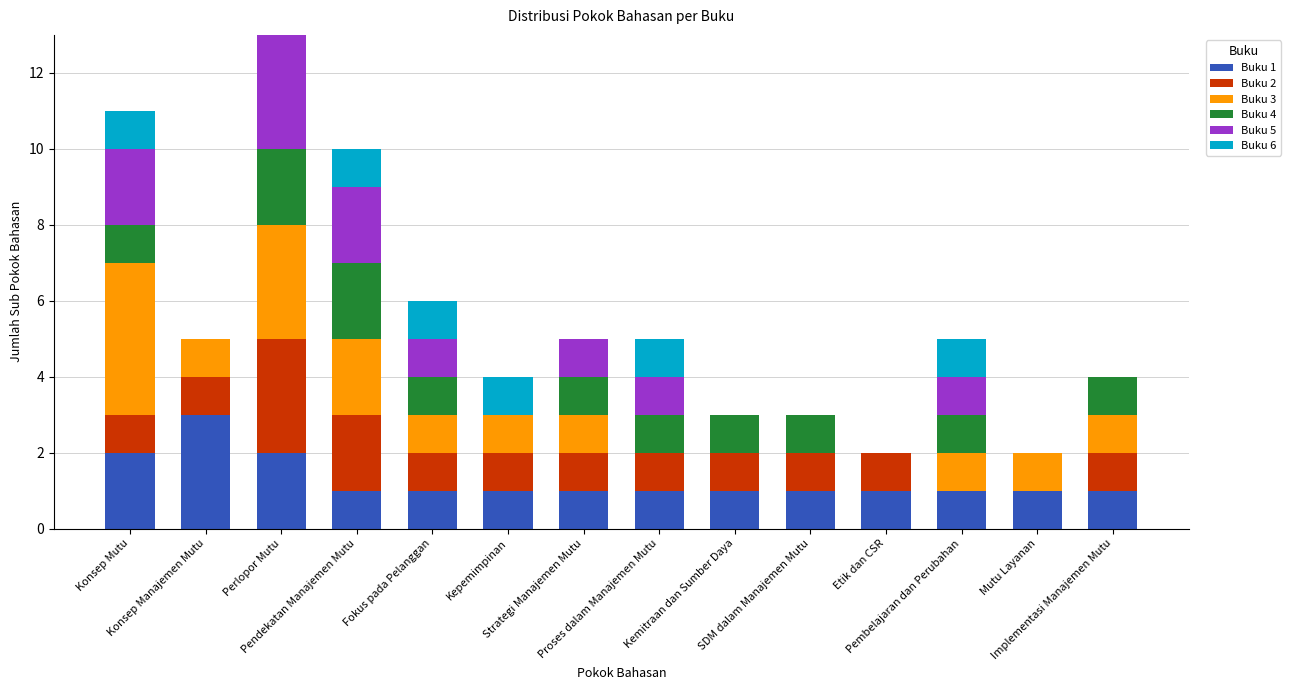

The Buku 2 series shows 0 at Pembelajaran dan Perubahan. True or false?

True